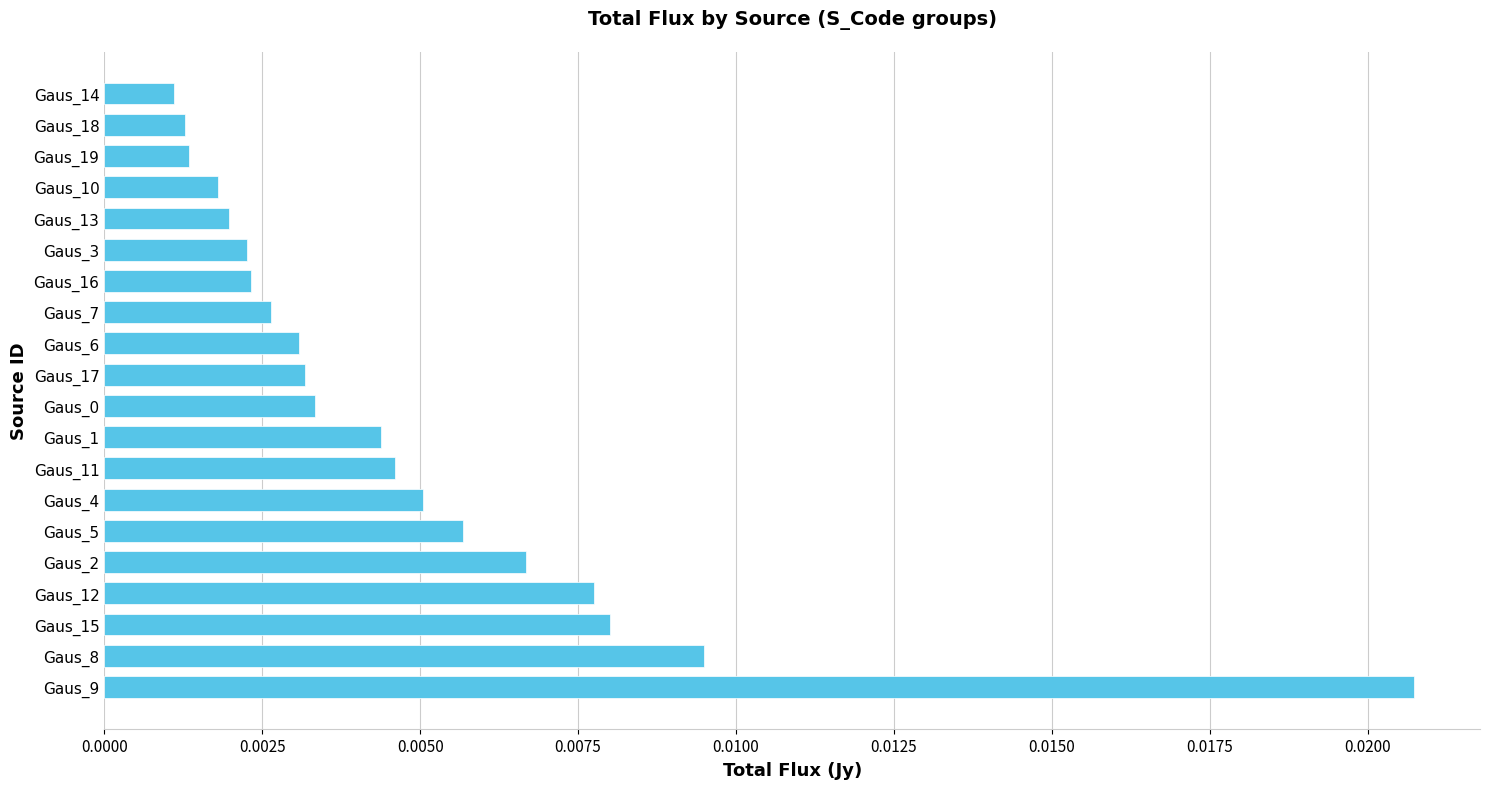

Between Gaus_15 and Gaus_18, which is larger?

Gaus_15